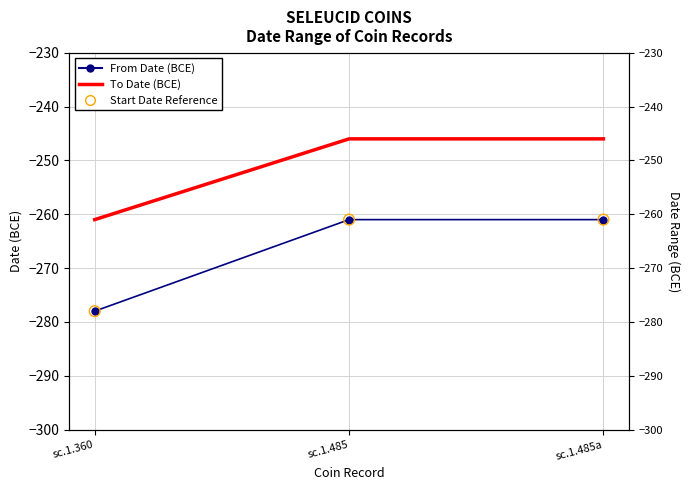

Which series has the widest spread of Y values?

From Date (BCE)